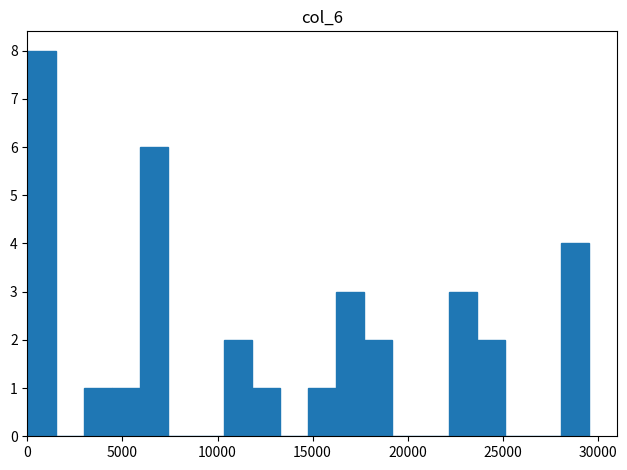

Read against the x-axis, roughly where is the centre of the tallest bar?

500